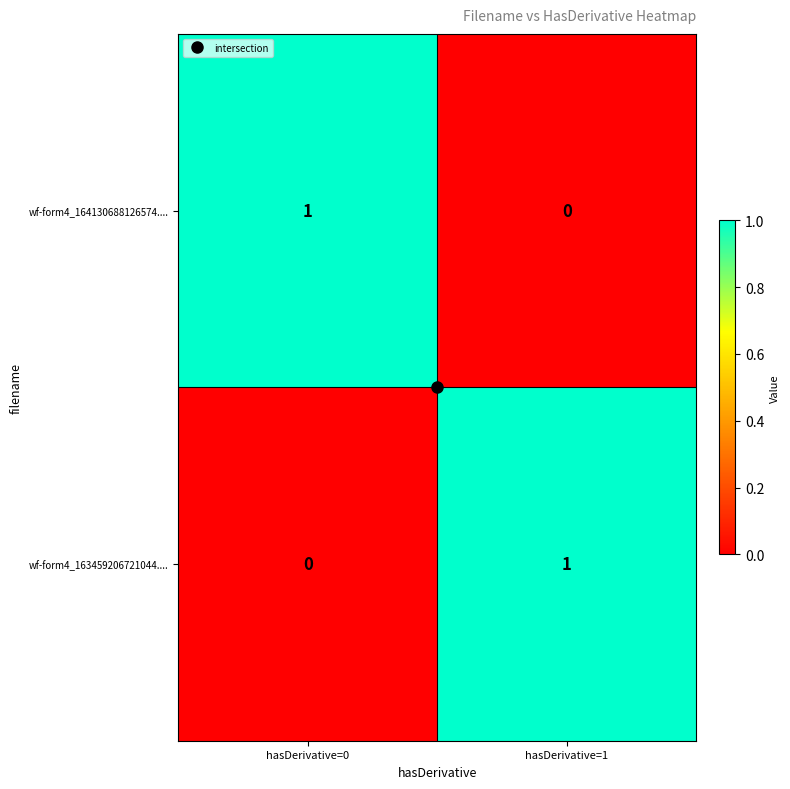

At which label does wf-form4_163459206721044.... reach its minimum?

hasDerivative=0